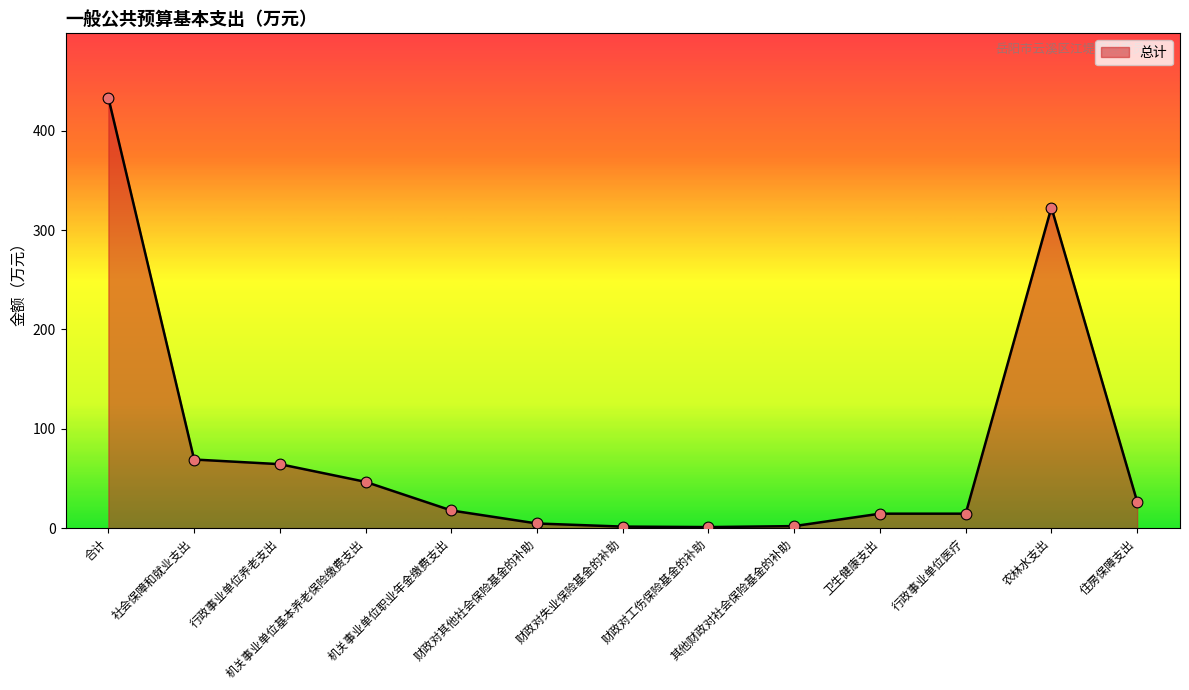

What is the change in value from 财政对失业保险基金的补助 to 住房保障支出?

+25.2